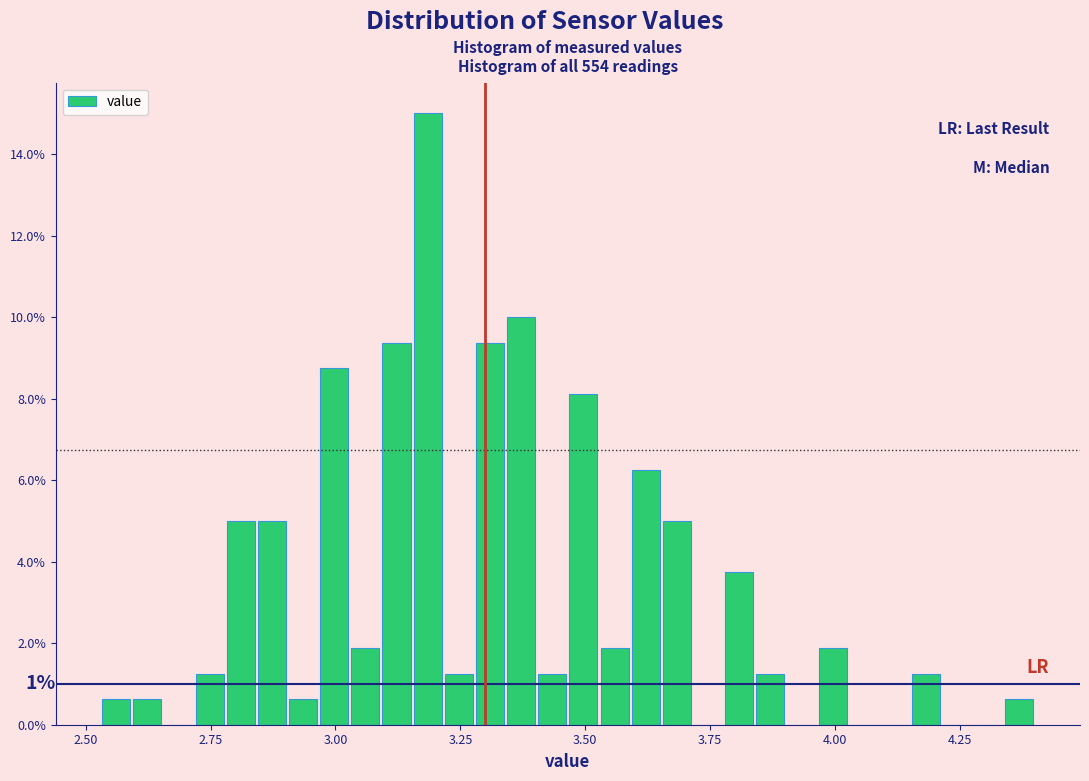

Around what value on the x-axis is the tallest bar? Give the approximate position of its centre, as read against the axis.

3.20